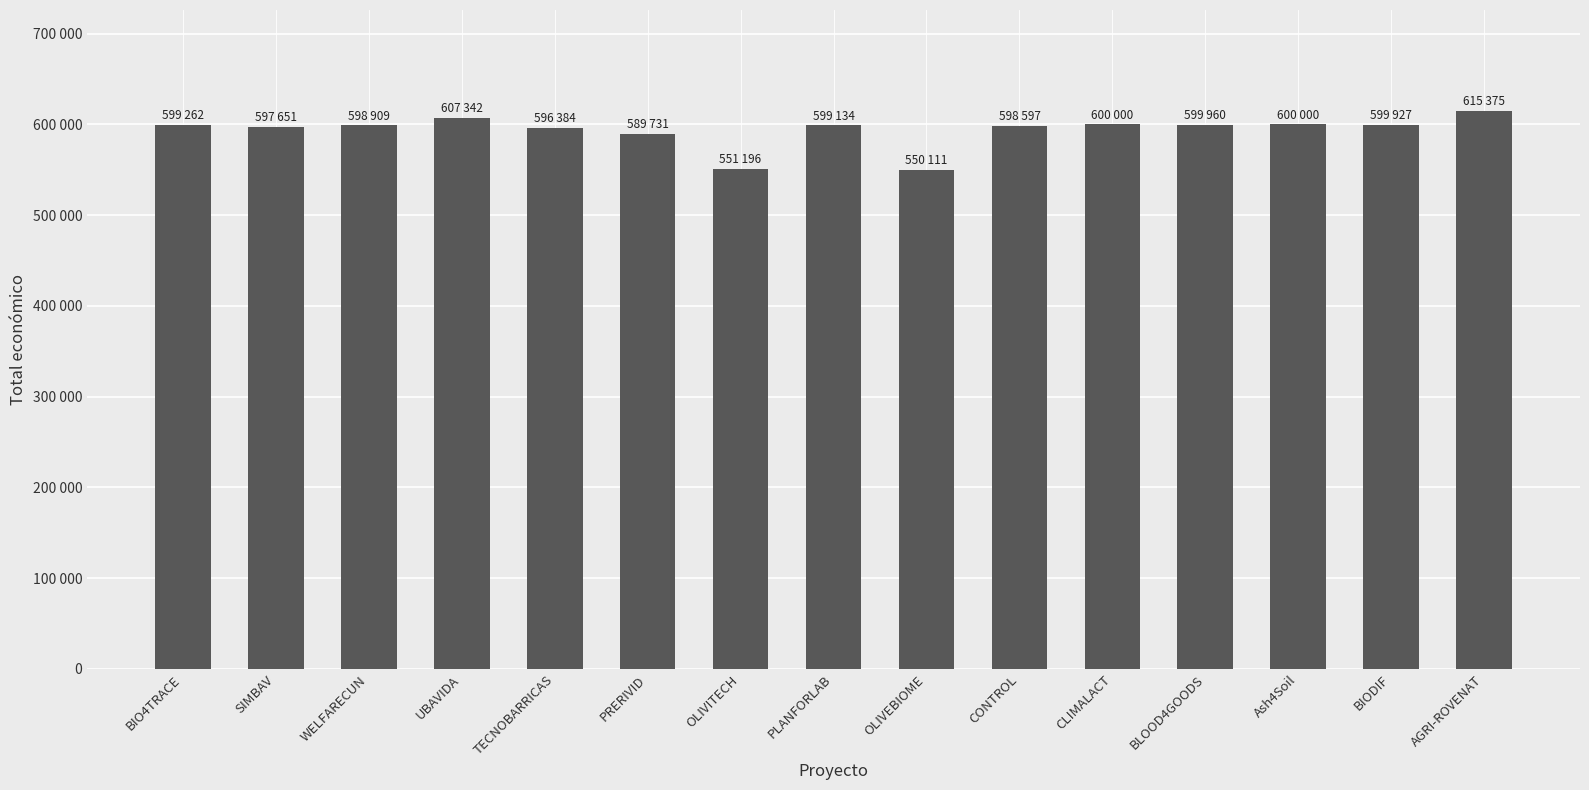

Reading left to right, extract all data points from this chart.

BIO4TRACE=599262	SIMBAV=597651	WELFARECUN=598909	UBAVIDA=607342	TECNOBARRICAS=596384	PRERIVID=589731	OLIVITECH=551196	PLANFORLAB=599134	OLIVEBIOME=550111	CONTROL=598597	CLIMALACT=600000	BLOOD4GOODS=599960	Ash4Soil=600000	BIODIF=599927	AGRI-ROVENAT=615375